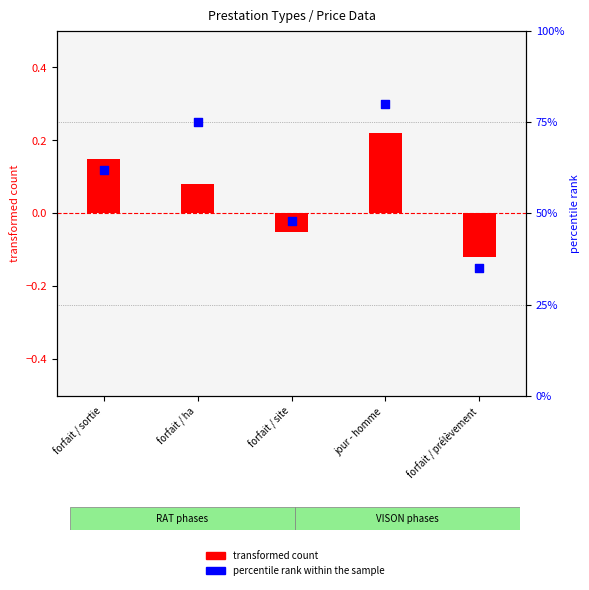

Which series has the largest total across all categories?

percentile rank within the sample